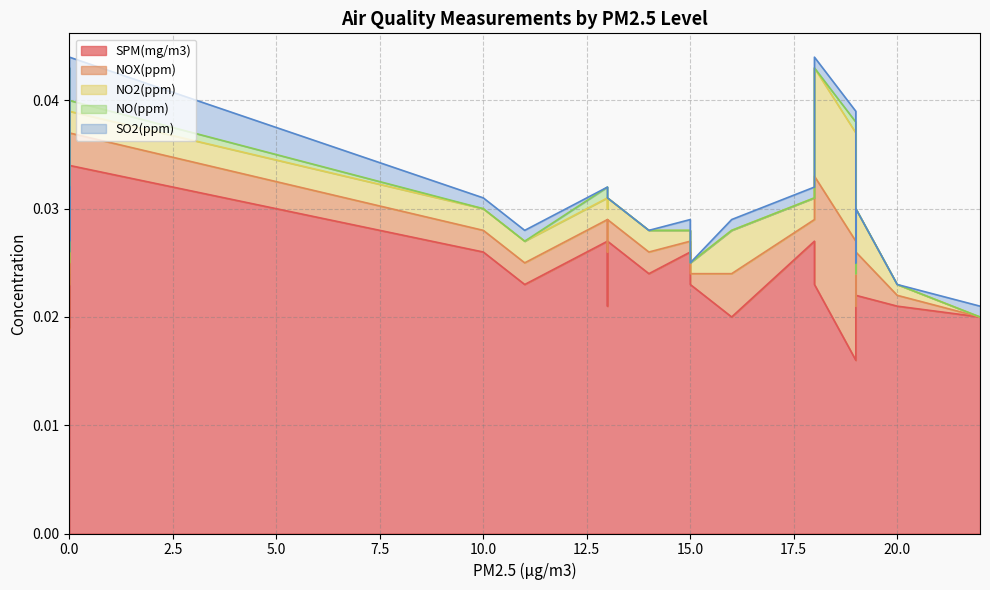

Is it true that NOX(ppm) equals 0.0 at 0?

True